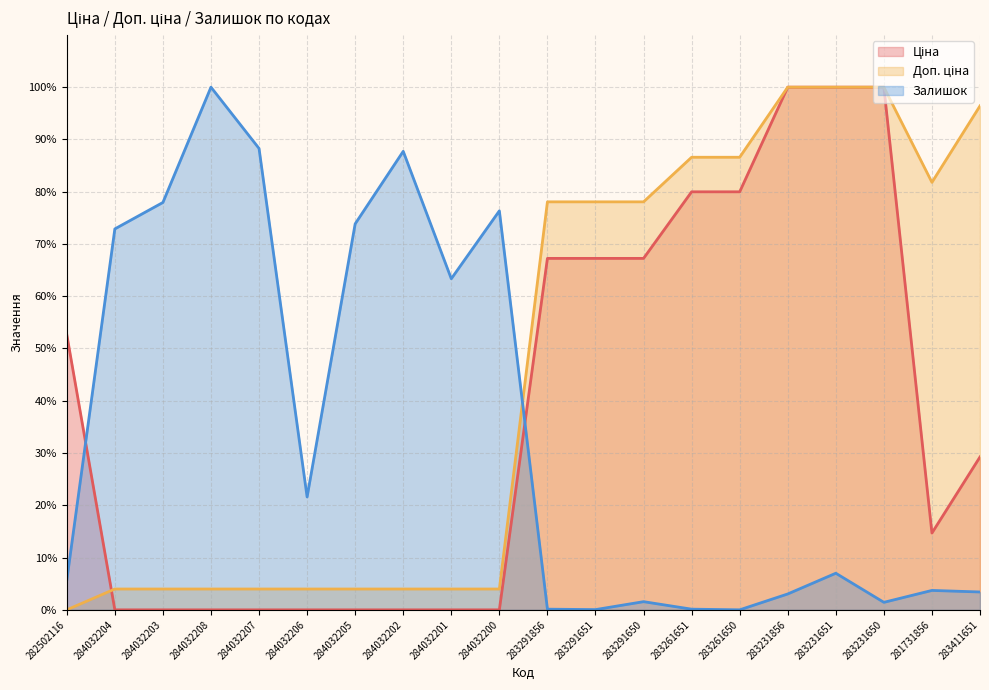

Where does the Ціна series first go above 29?

282502116